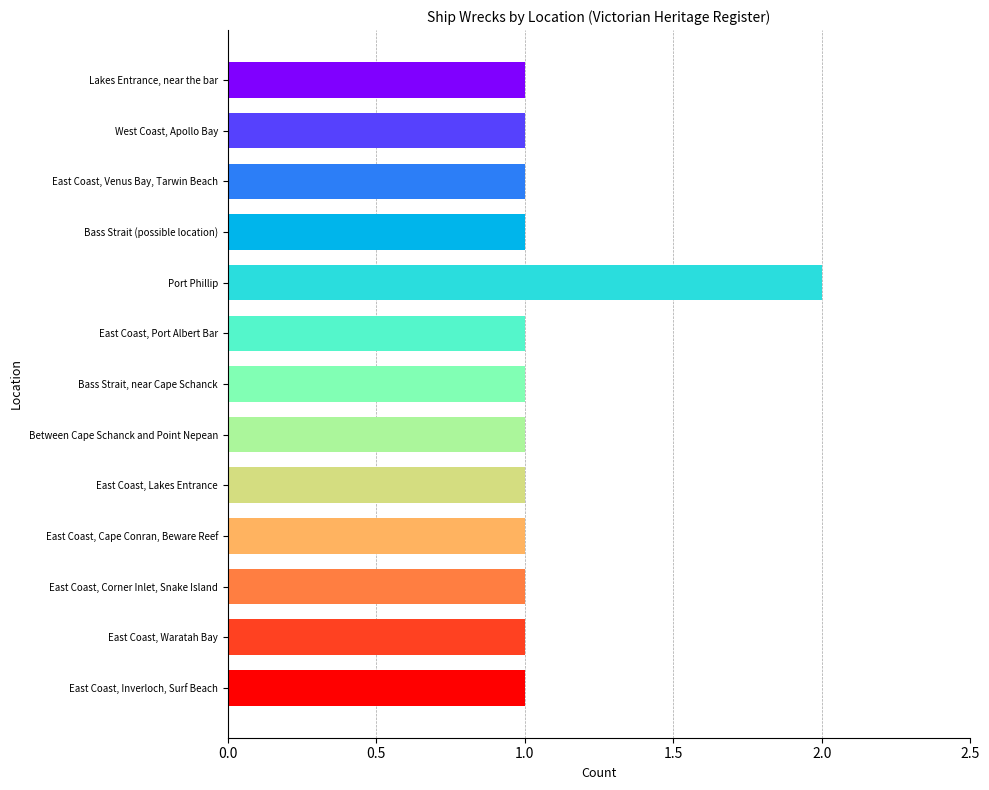

What position from the bottom is Bass Strait, near Cape Schanck?

7